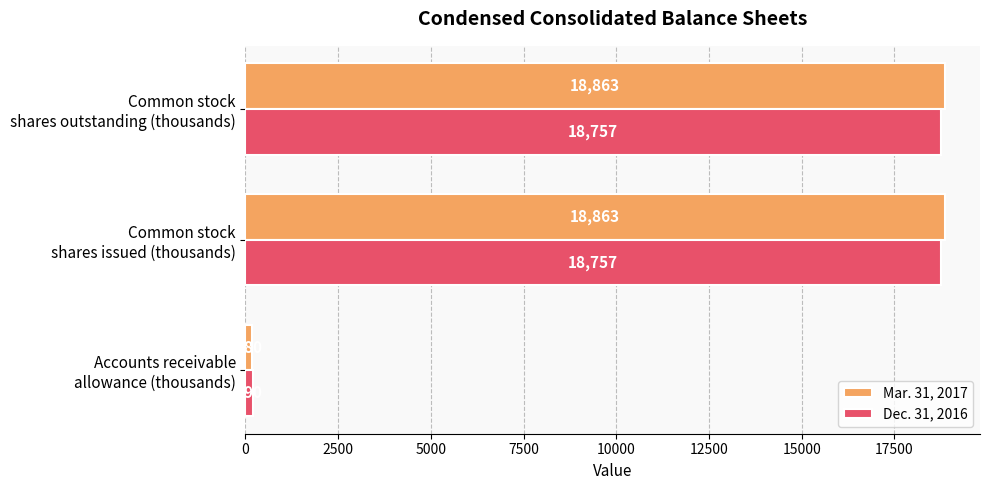

What is the difference between the second highest and minimum values in the Mar. 31, 2017 series?

18683